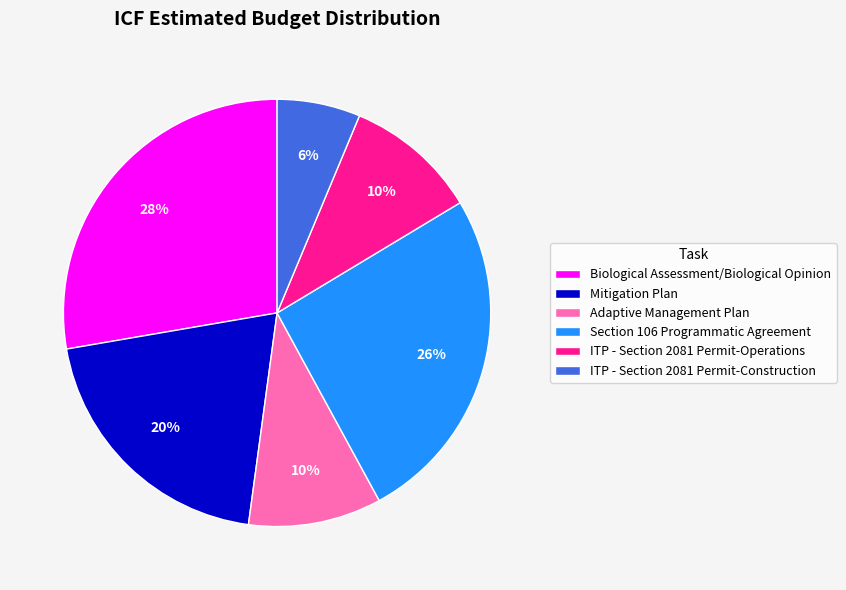

To the nearest percent, what portion does ITP - Section 2081 Permit-Construction represent?

6%